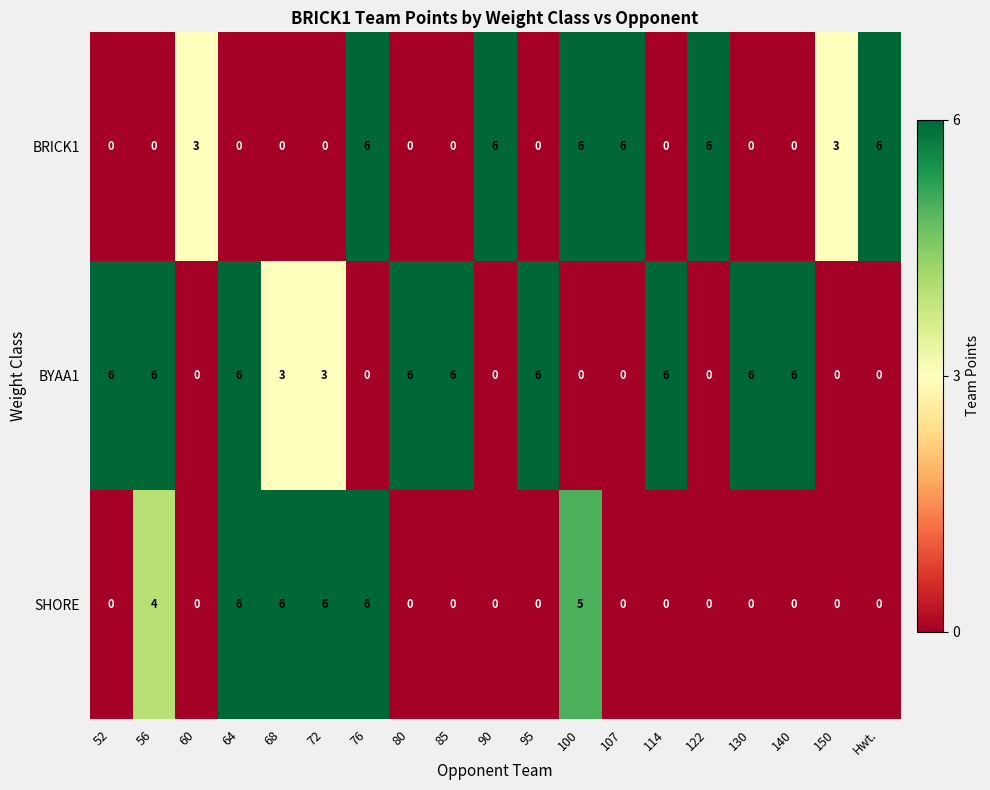

What is the total value across all series at 90?

6